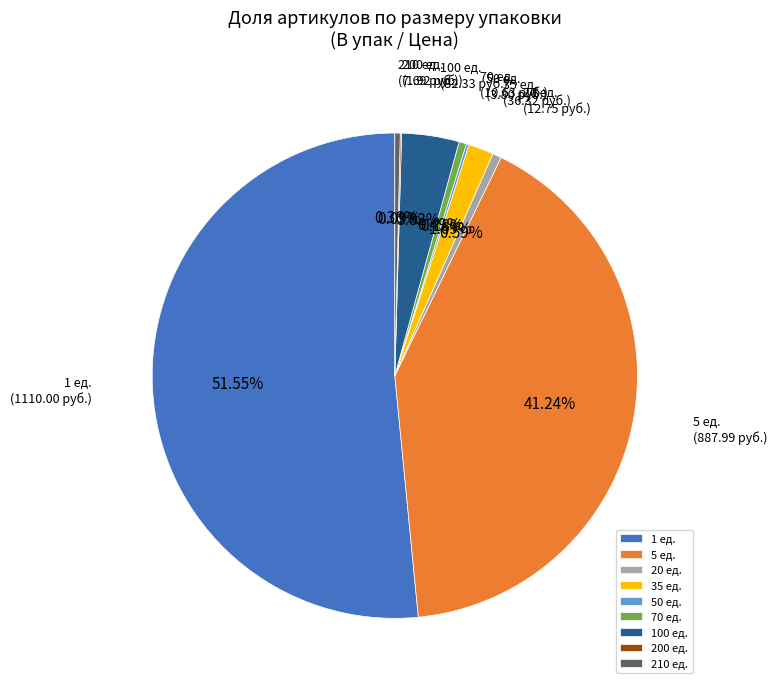

Do 35 and 5 together represent more than half of the pie?

No